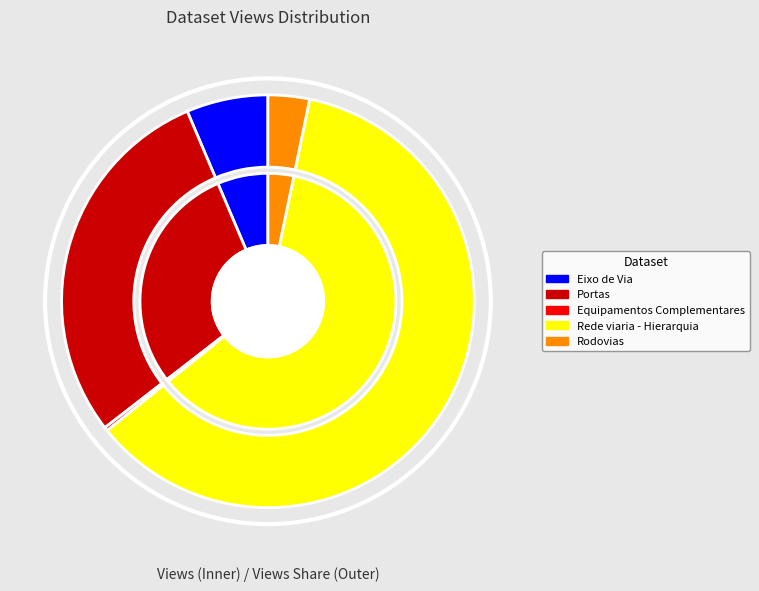

Combined, what portion of the pie is Portas and Eixo de Via?

35.5%